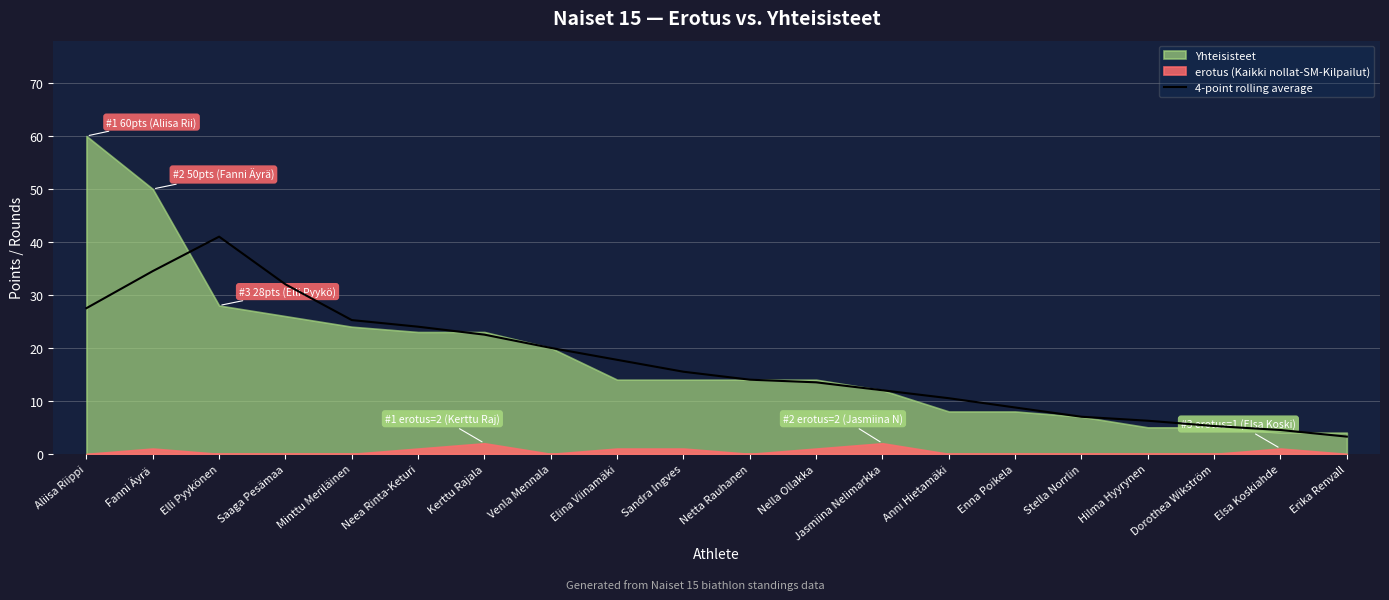

How many data points does each series have?

20